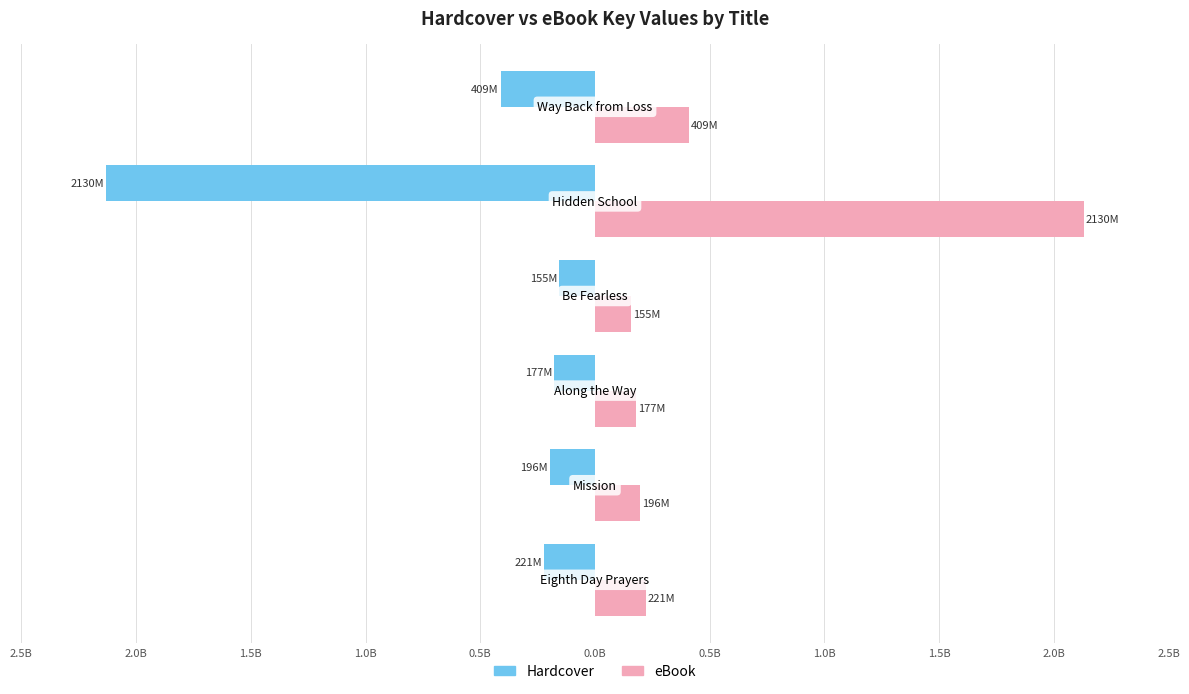

What are all the series names shown in the legend?

Hardcover, eBook